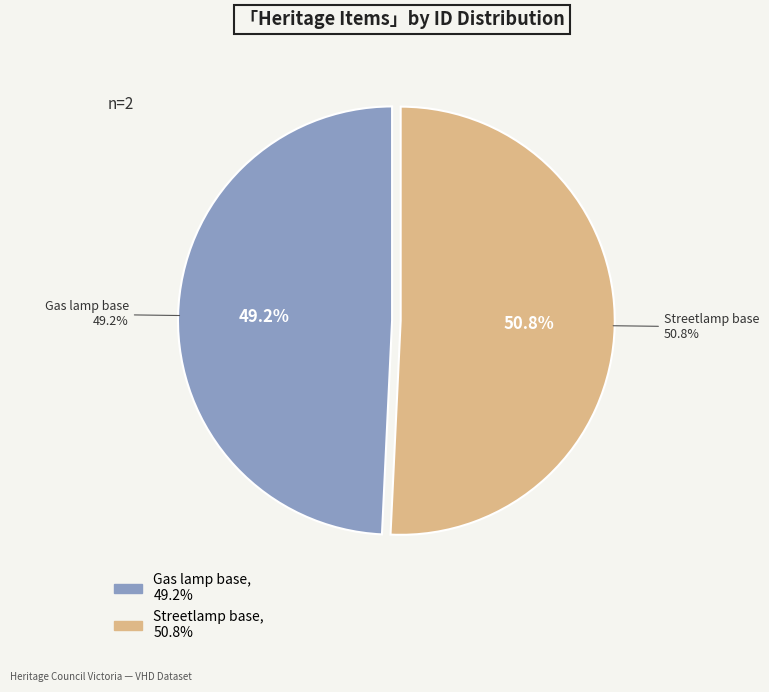

What is the change in value from Gas lamp base to Streetlamp base?

+2675